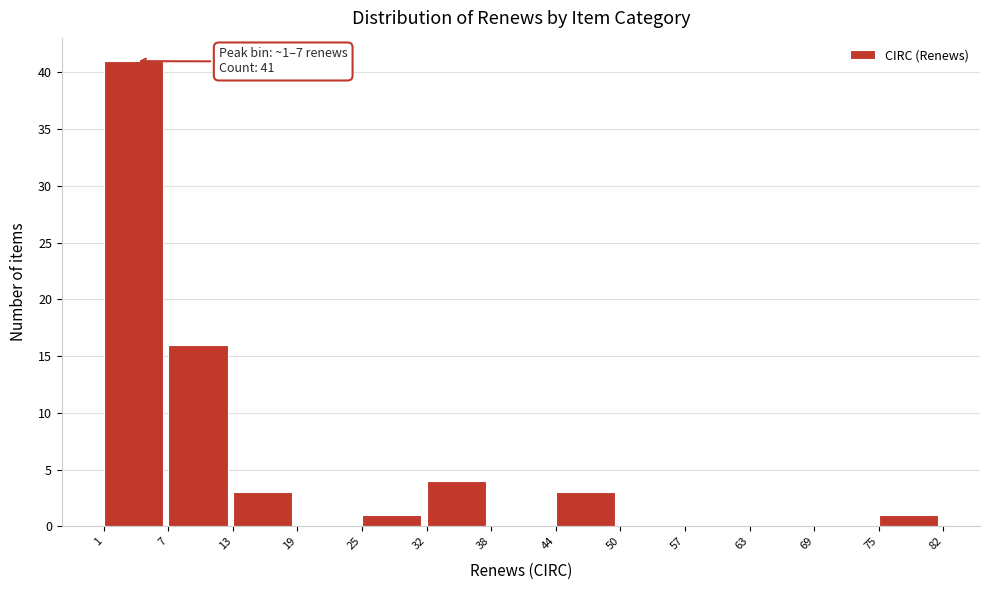

Reading right to left, what are all the values shown in this chart?

75=1	69=0	63=0	57=0	50=0	44=3	38=0	32=4	25=1	19=0	13=3	7=16	1=41